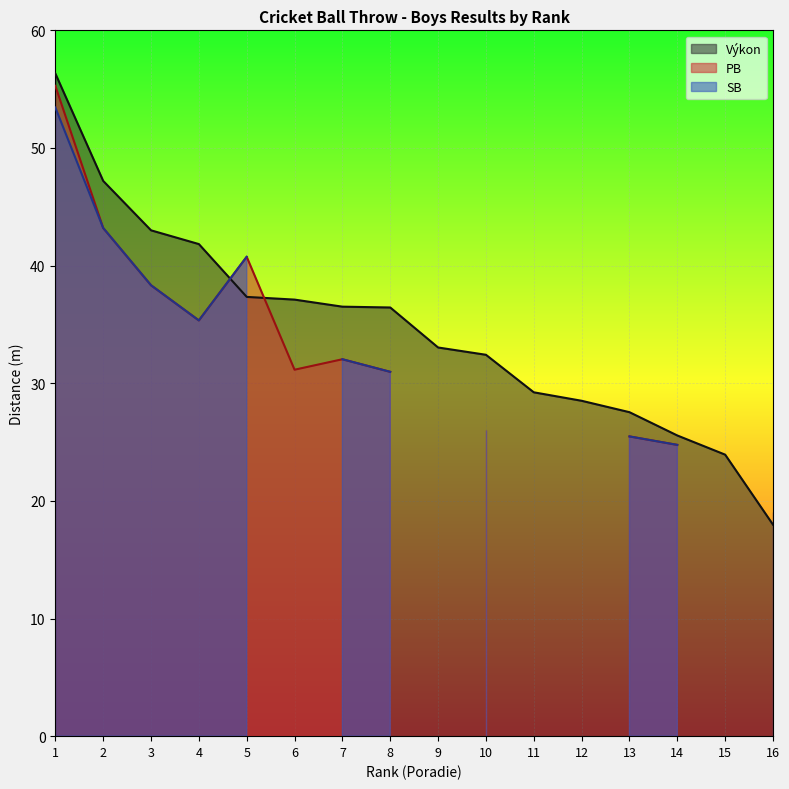

What are all the series names shown in the legend?

Výkon, PB, SB